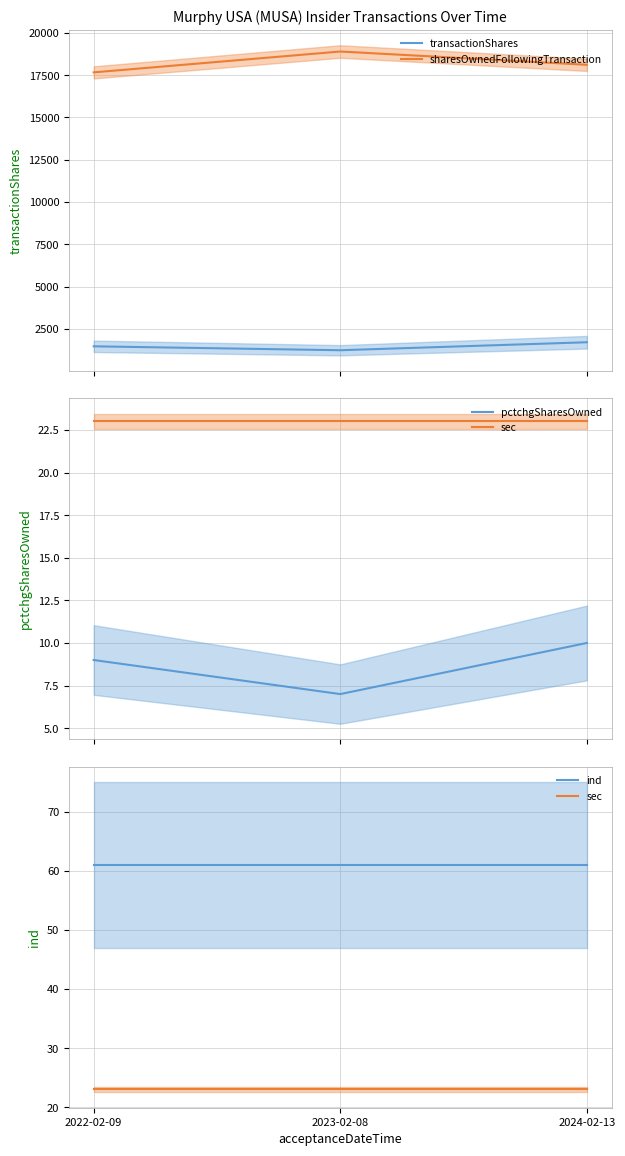

Between 2024-02-13 and 2023-02-08, which is larger?

2024-02-13